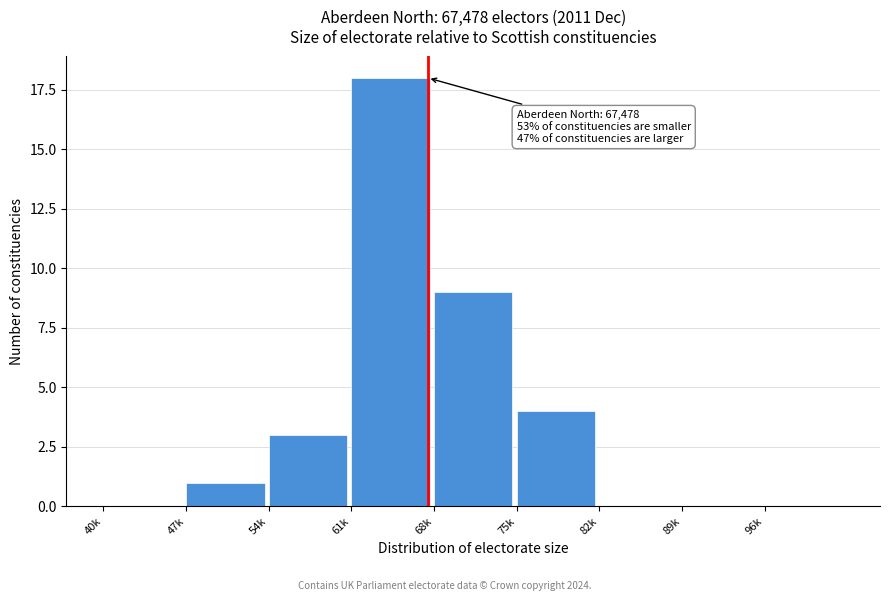

Reading left to right, extract all data points from this chart.

40k=0	47k=1	54k=3	61k=18	68k=9	75k=4	82k=0	89k=0	96k=0